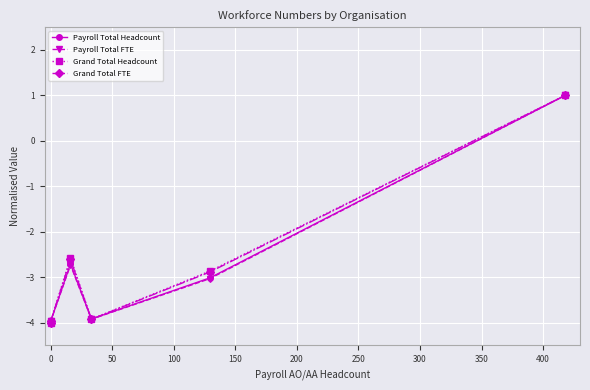

Which has a higher value, −50 or 200?

200